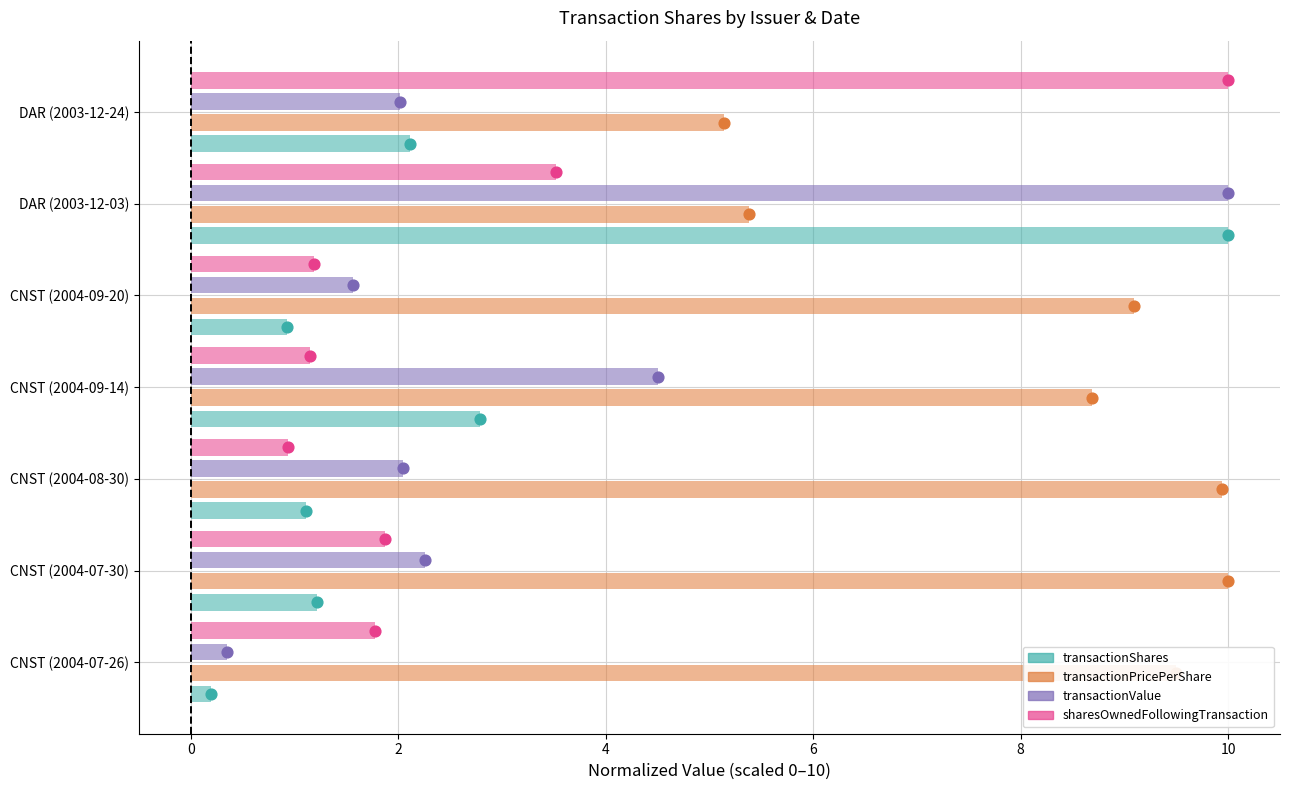

Which series has the widest spread of Y values?

transactionShares